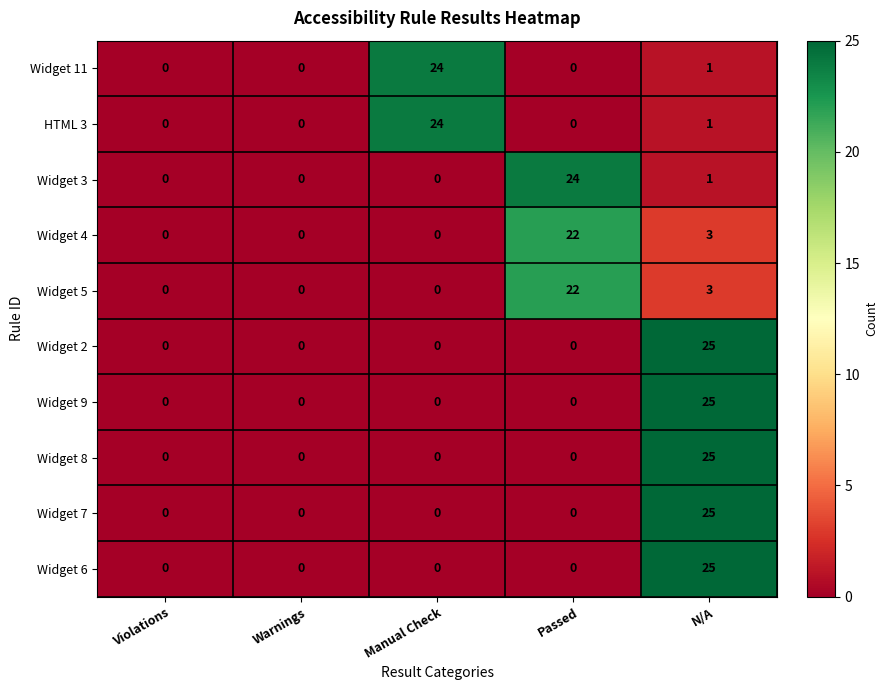

What is the average value of the Widget 8 series?

5